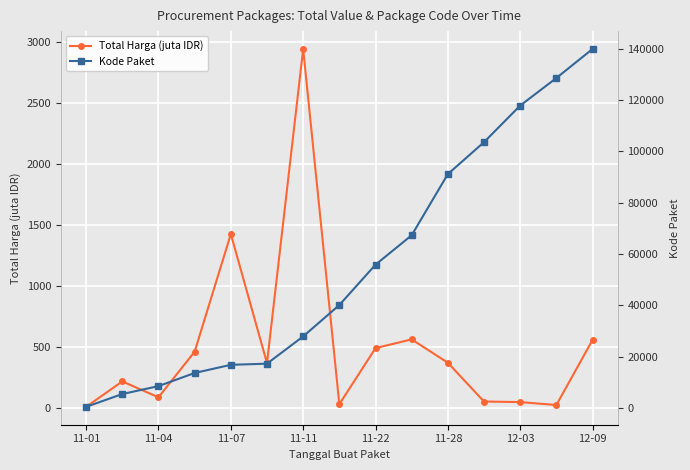

What are all the series names shown in the legend?

Total Harga (juta IDR), Kode Paket